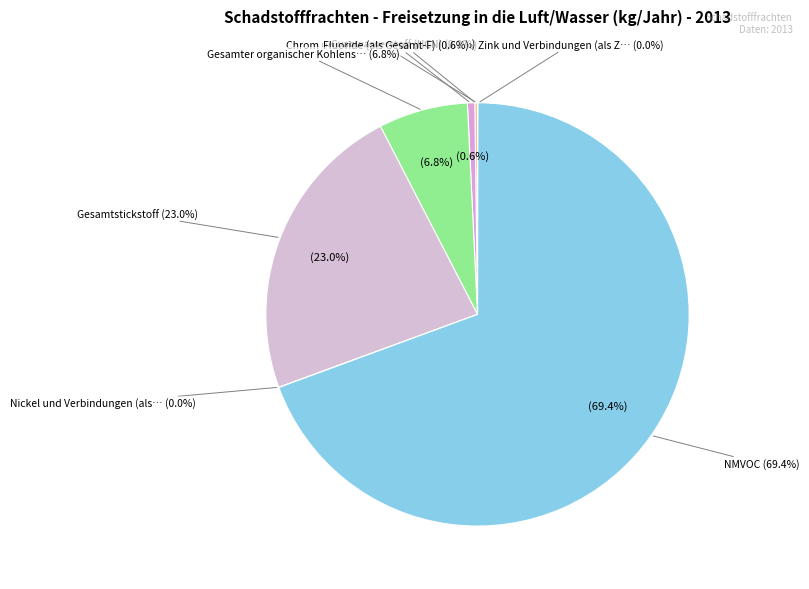

Is the sum of Zink und Verbindungen (als Zn) and Gesamtstickstoff greater than half?

No